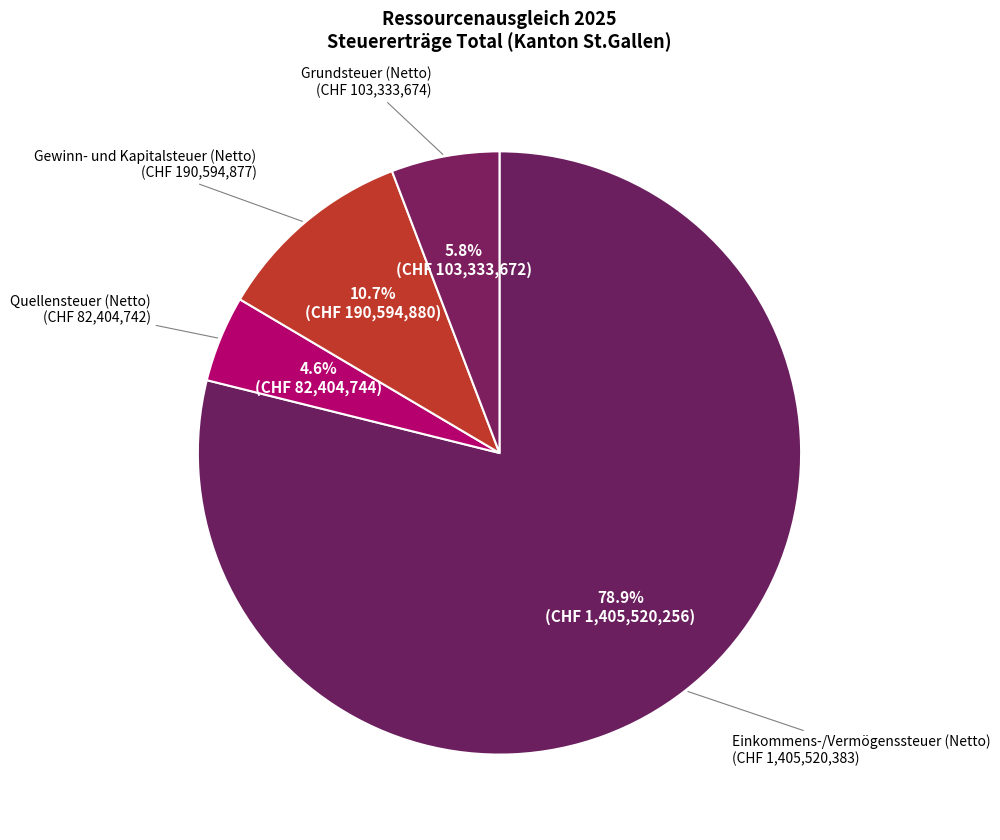

Does Einkommens-/Vermögenssteuer (Netto) account for over 50% of the chart?

Yes